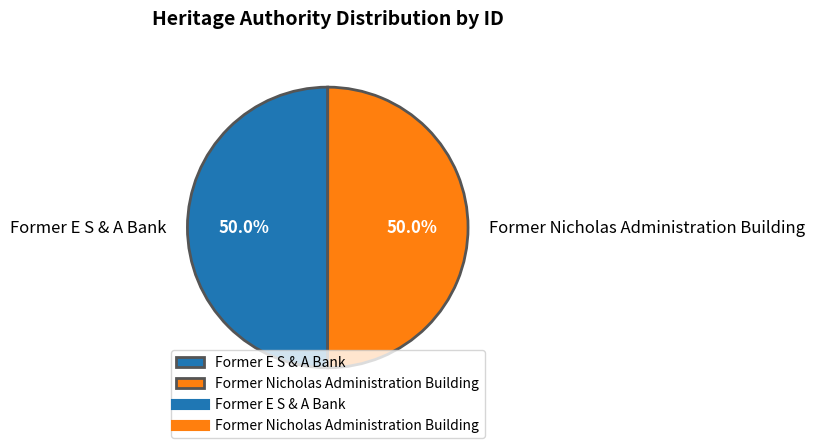

Is the sum of Former Nicholas Administration Building and Former E S & A Bank greater than half?

Yes